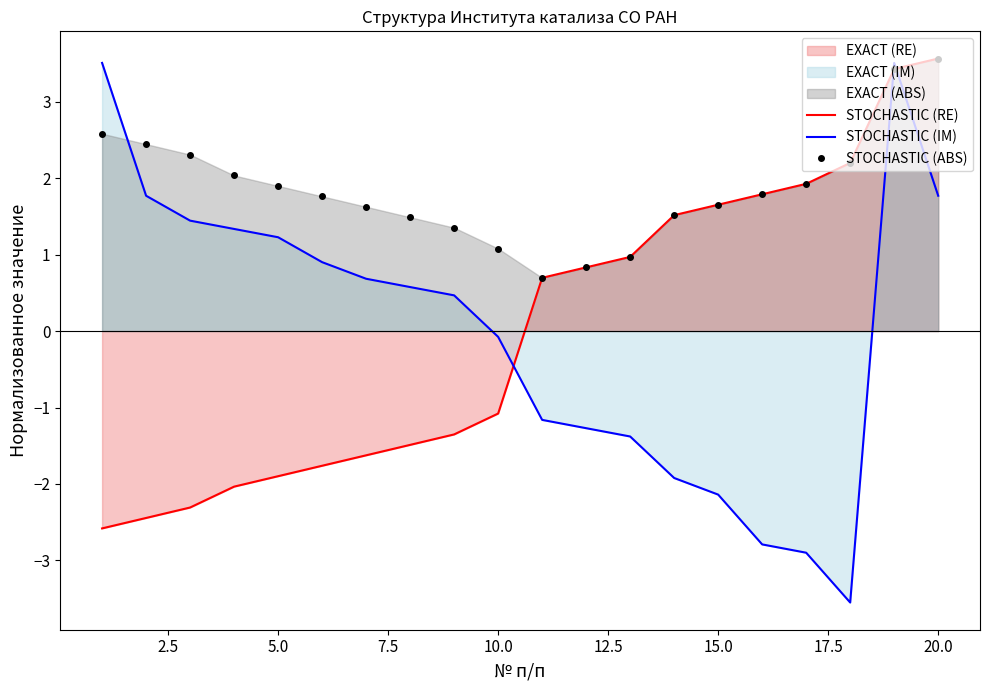

Reading right to left, list all the values displayed in this chart.

STOCHASTIC (RE): 3.6	3.4	2.2	1.9	1.8	1.7	1.5	1.0	0.8	0.7	-1.1	-1.4	-1.5	-1.6	-1.8	-1.9	-2.0	-2.3	-2.4	-2.6
STOCHASTIC (IM): 1.8	3.5	-3.6	-2.9	-2.8	-2.1	-1.9	-1.4	-1.3	-1.2	-0.1	0.5	0.6	0.7	0.9	1.2	1.3	1.4	1.8	3.5
STOCHASTIC (ABS): 3.6	3.4	2.2	1.9	1.8	1.7	1.5	1.0	0.8	0.7	1.1	1.4	1.5	1.6	1.8	1.9	2.0	2.3	2.4	2.6